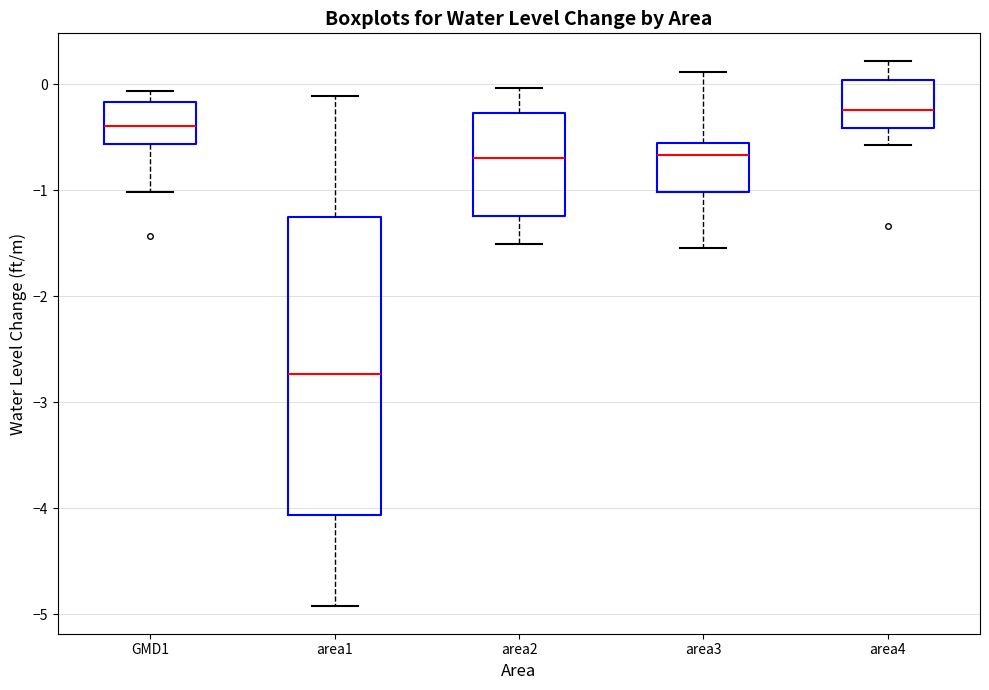

Which box has the lowest median line?

area1